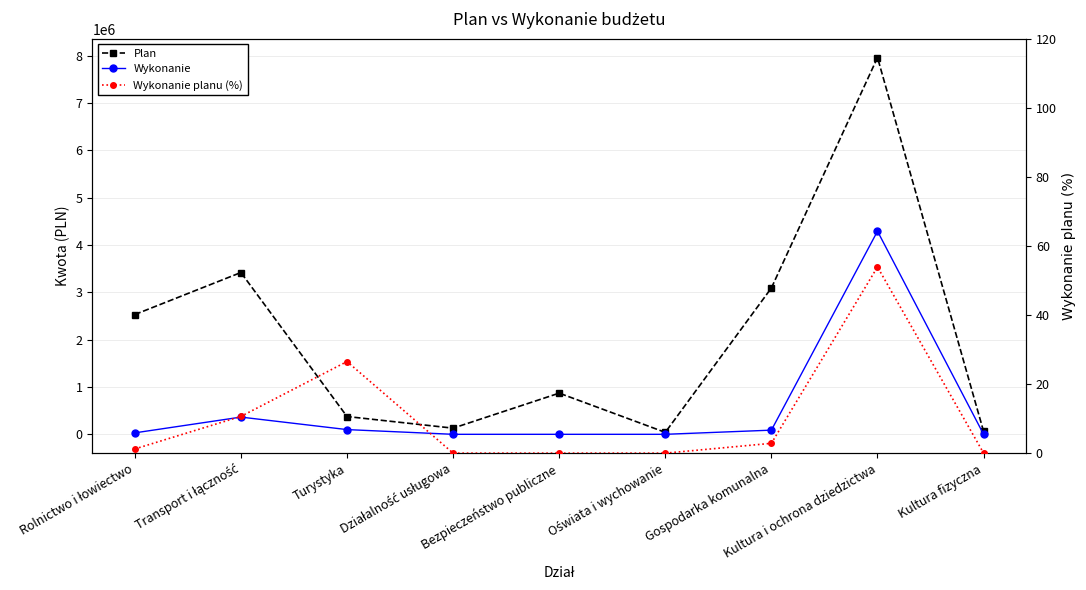

Which series has the largest range (max minus min)?

Plan